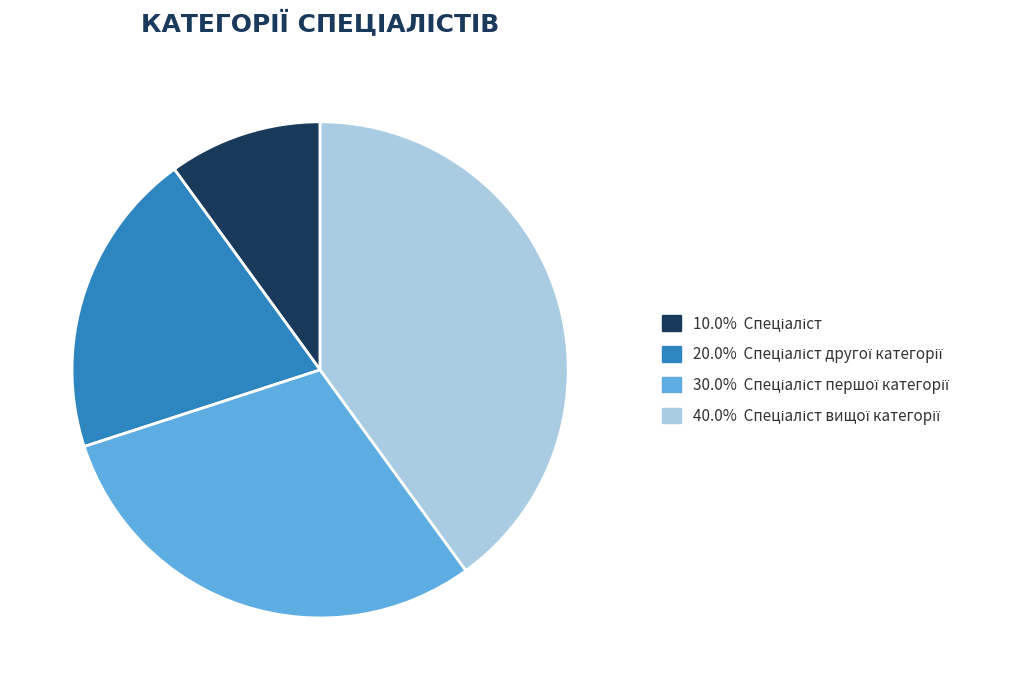

Is there any slice that represents more than half of the pie?

No